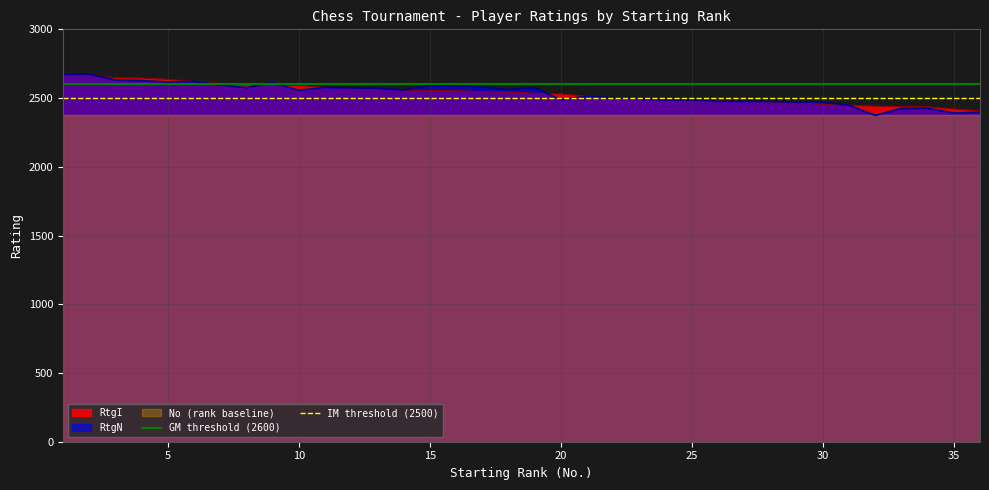

What is the value of the GM threshold (2600) point at the 2nd from the left?

2600